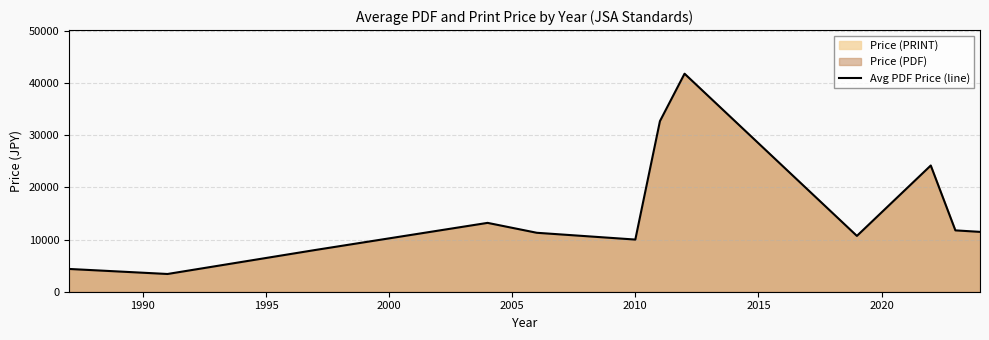

What is the minimum value shown in the chart?

3400.0